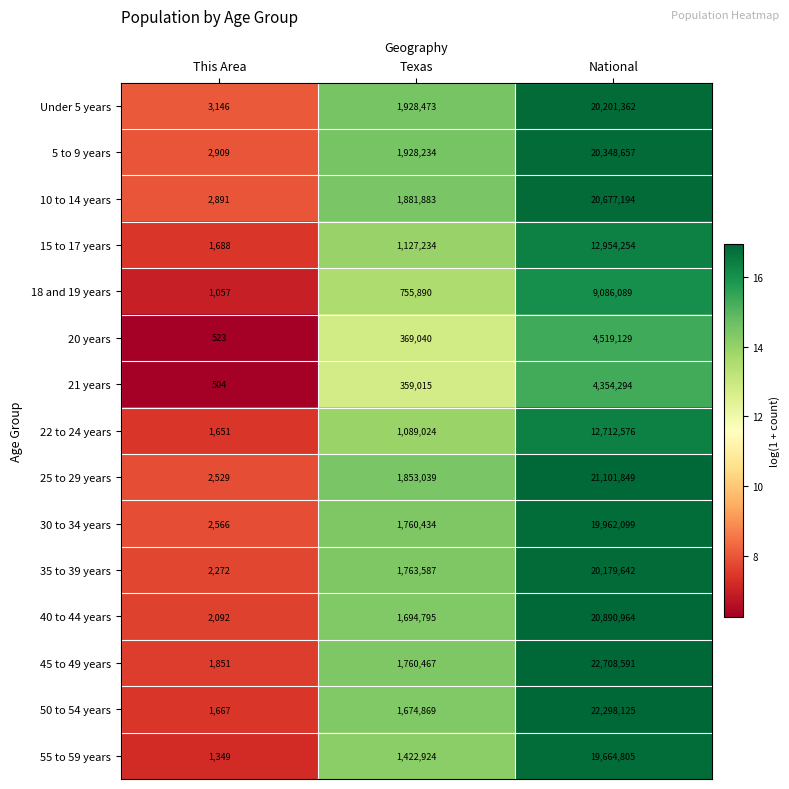

What is the minimum value shown in the chart?

504